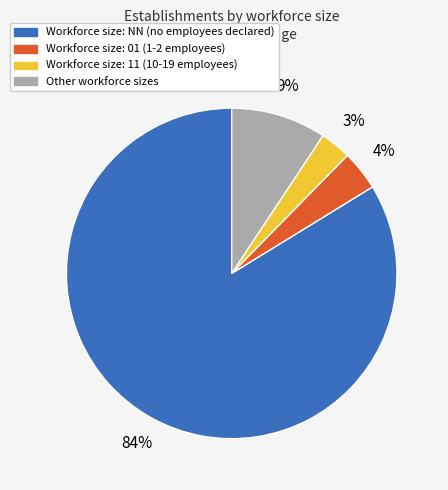

Count the number of slices in the pie.

4